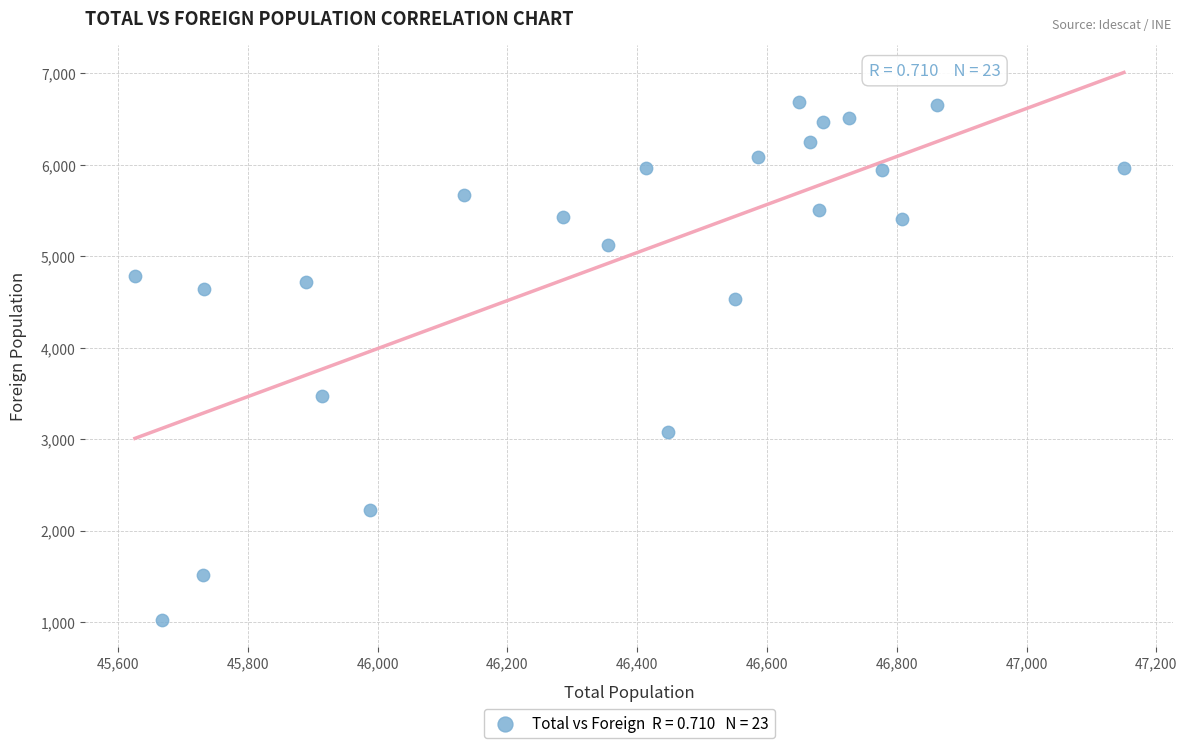

What is the range of Y values (max minus min)?

5656